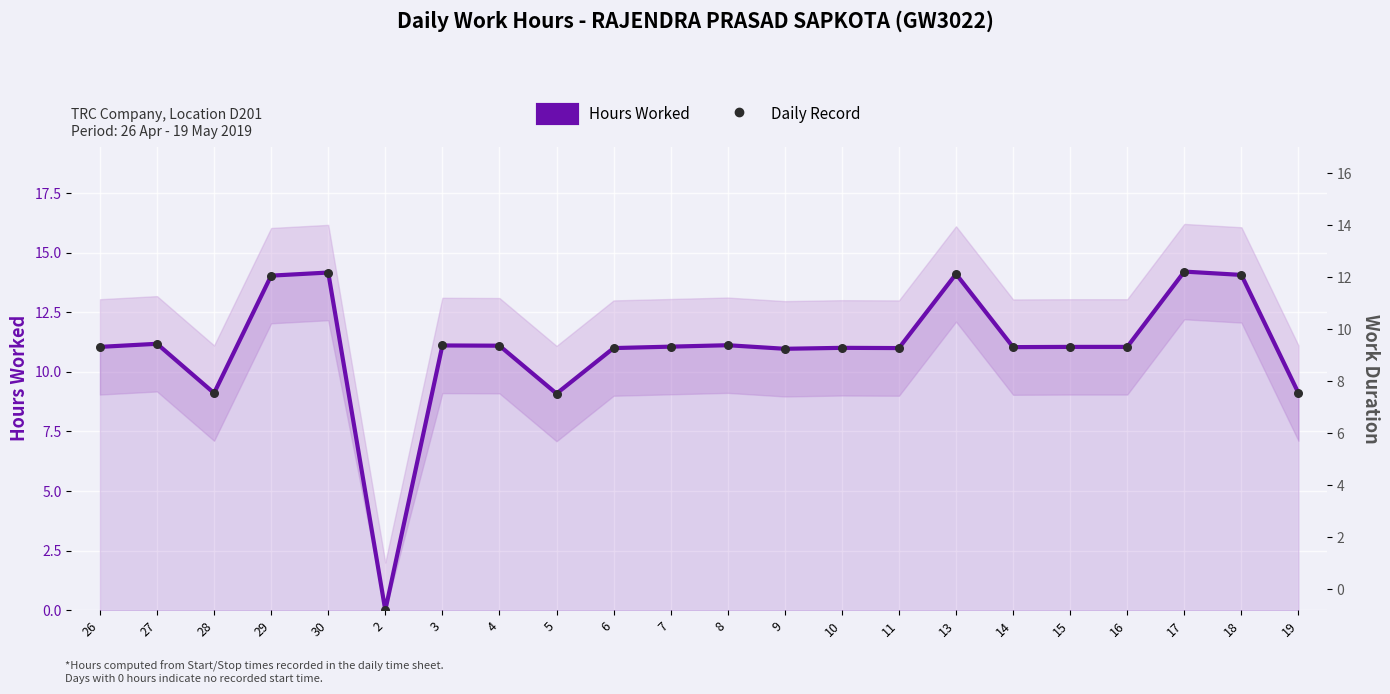

Is the value of Daily Record at 28 greater than the value of Hours Worked at 9?

No